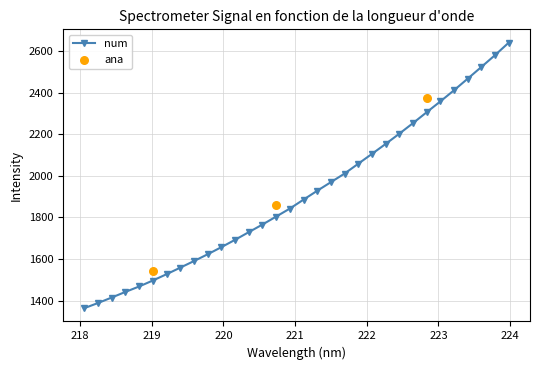

Between 222.263 and 220.1623, which is larger?

222.263